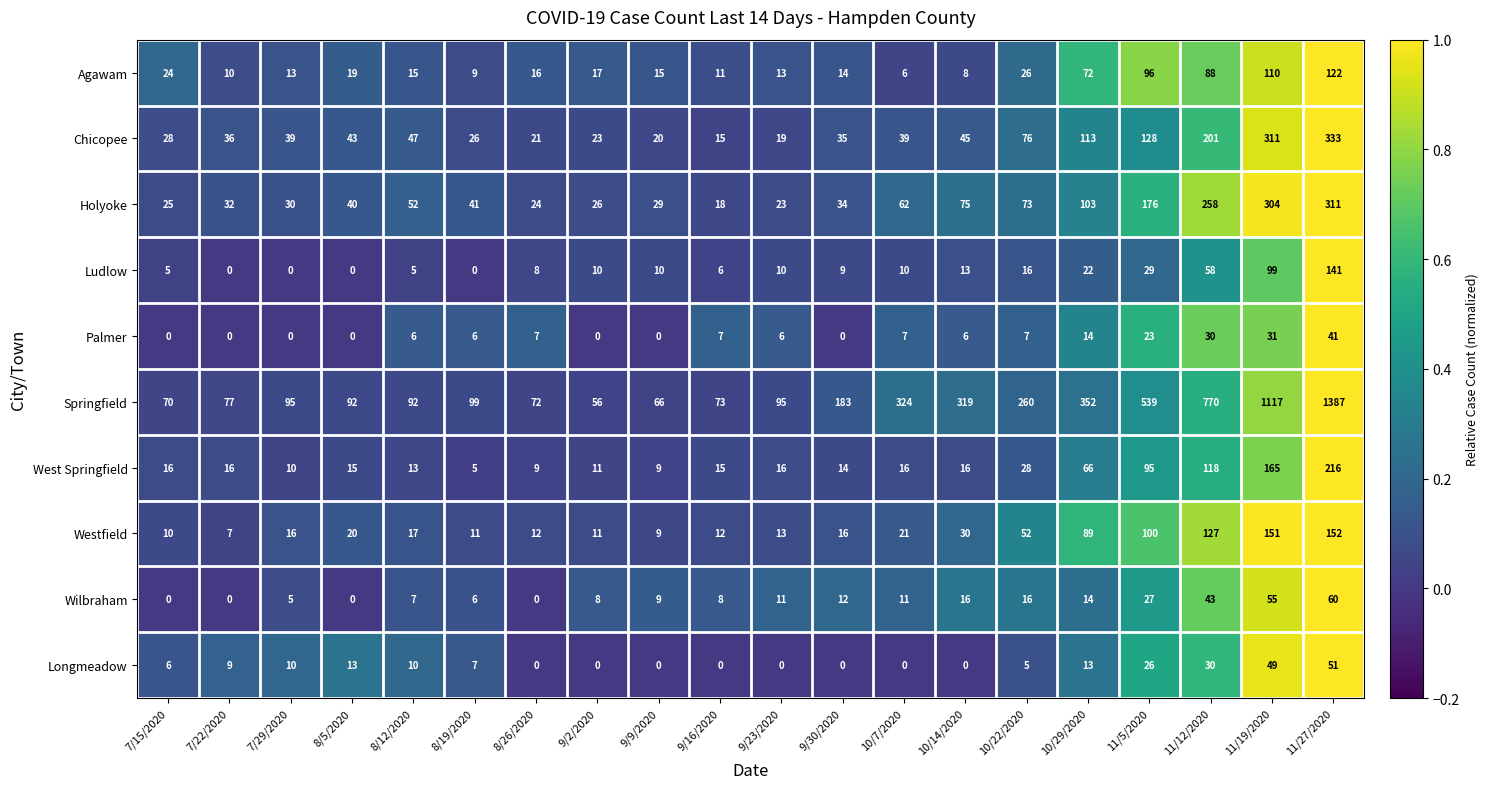

List the series in order of their peak value, highest first.

Springfield, Chicopee, Holyoke, West Springfield, Westfield, Ludlow, Agawam, Wilbraham, Longmeadow, Palmer